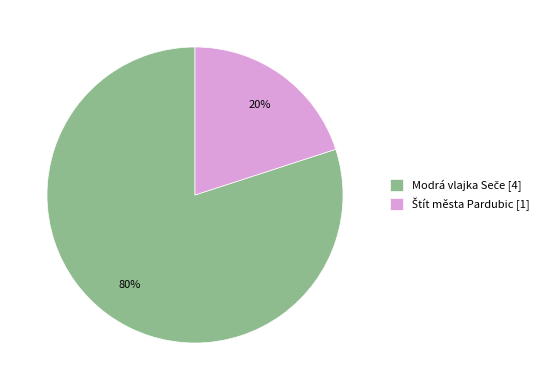

To the nearest percent, what is the average slice percentage?

50%